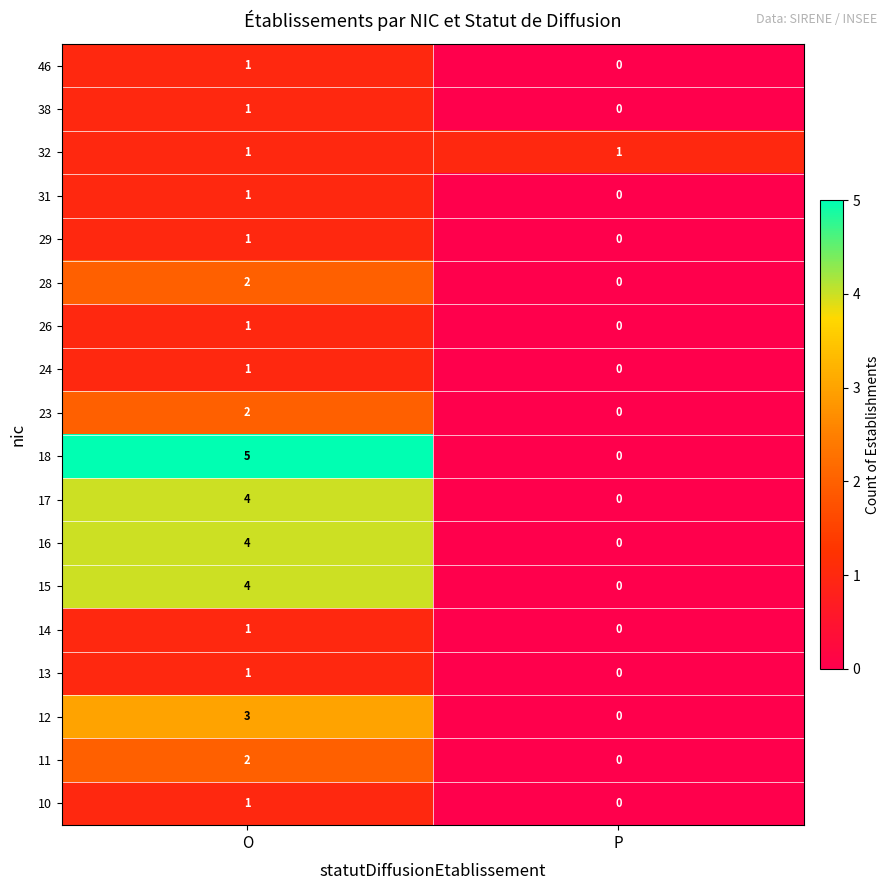

What is the maximum value shown in the chart?

5